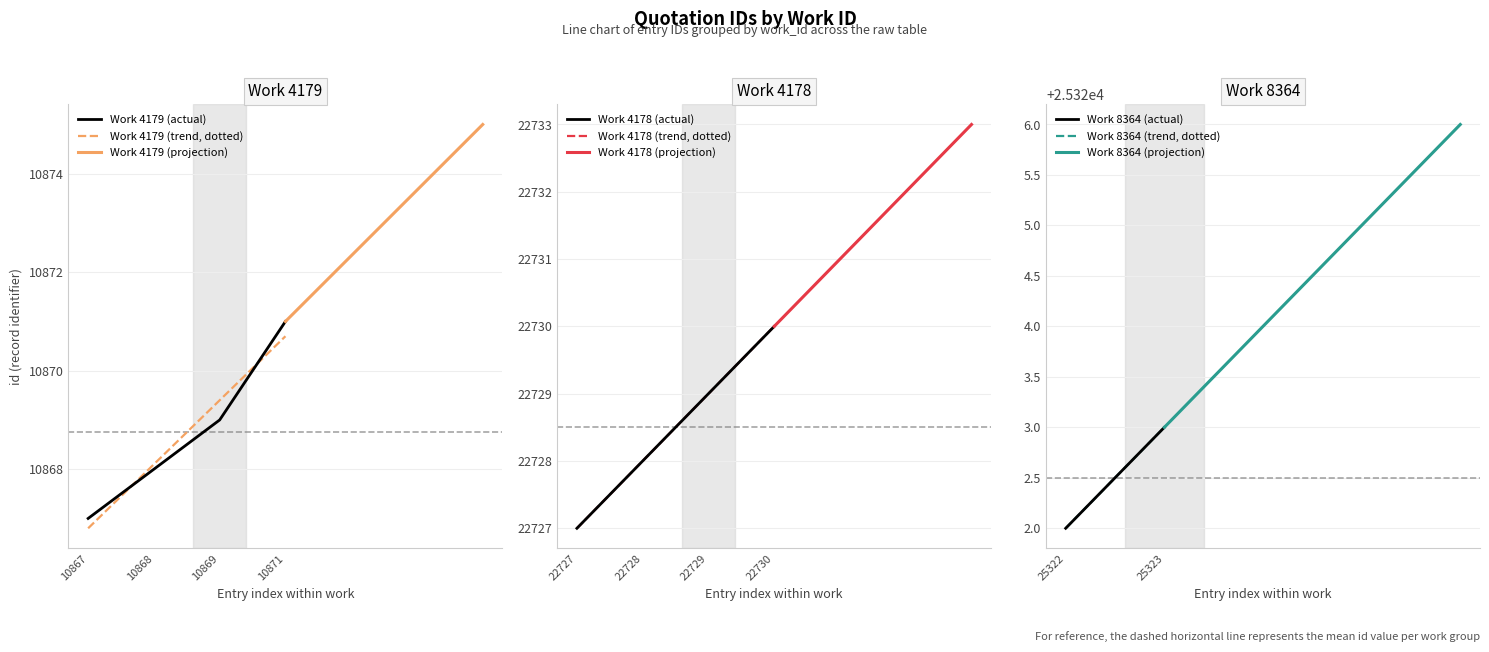

What is the maximum value for Work 4178 (actual)?

22730